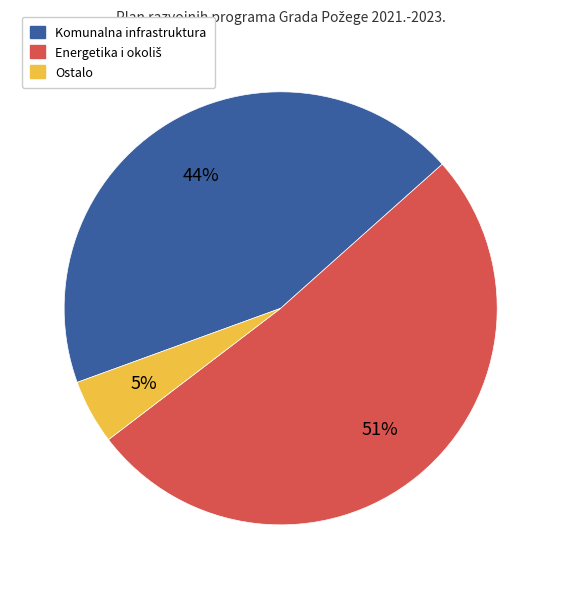

Does any single category account for the majority?

Yes